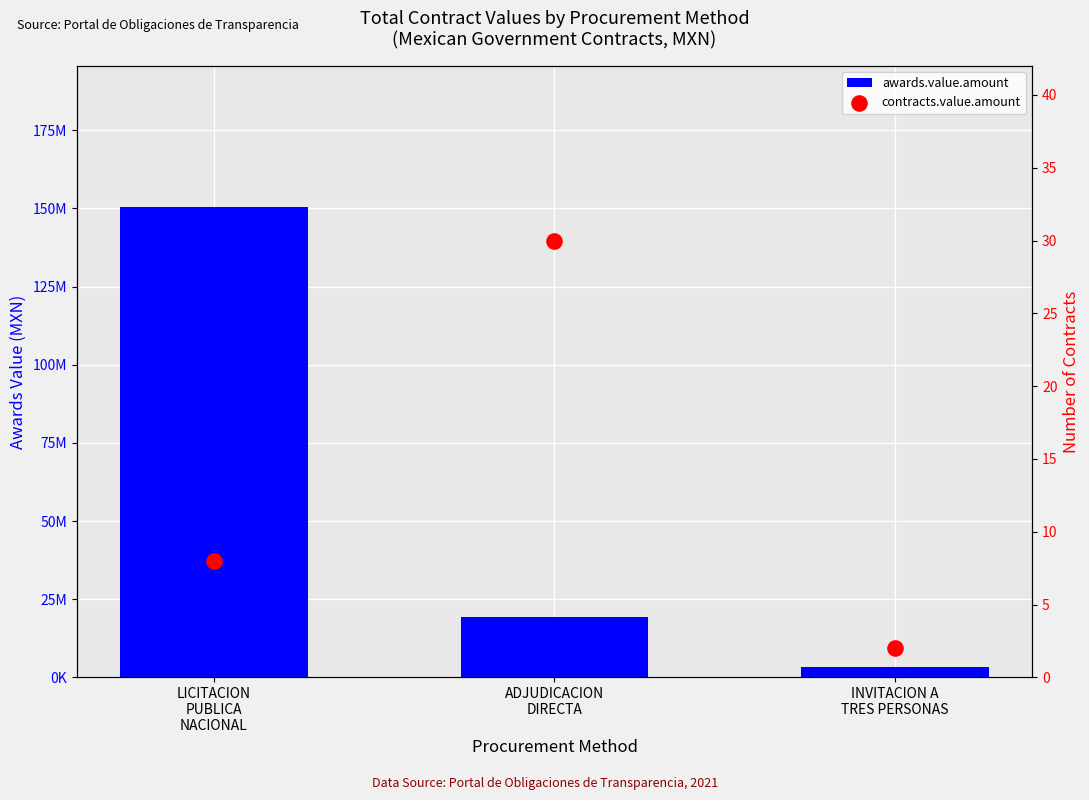

Which series contains the highest Y value?

awards.value.amount